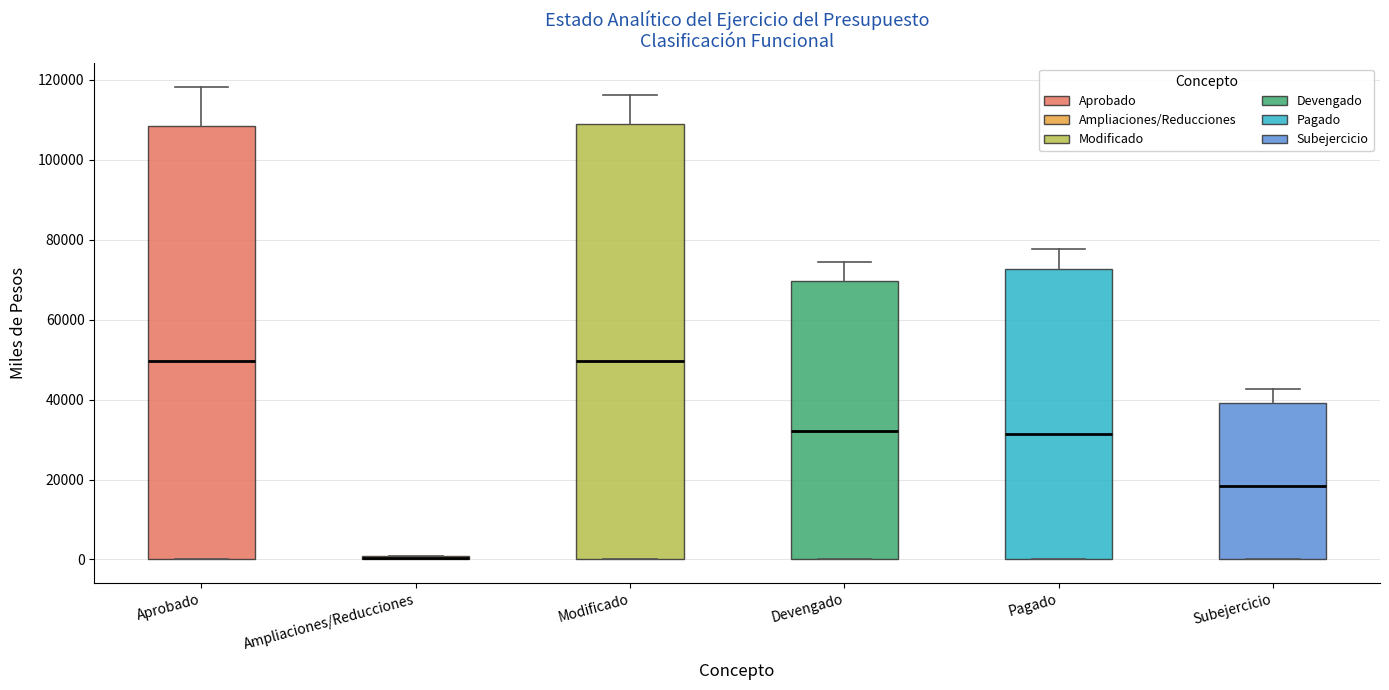

Where does the median line of the box for Modificado sit on the y-axis? The values are not printed on the chart, so give them approximately, as read against the axis.

50000